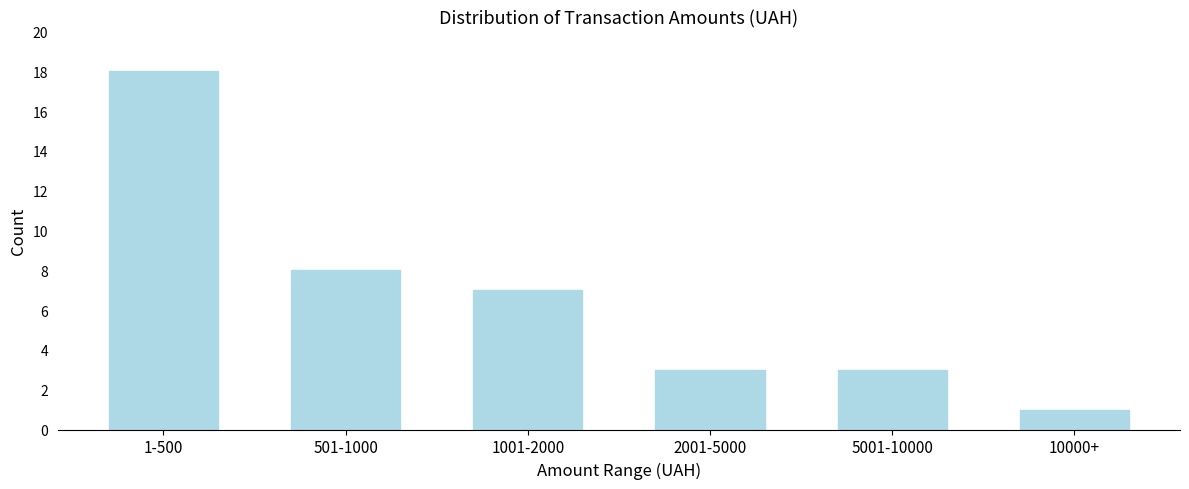

Reading left to right, what are all the values shown in this chart?

1-500=18	501-1000=8	1001-2000=7	2001-5000=3	5001-10000=3	10000+=1